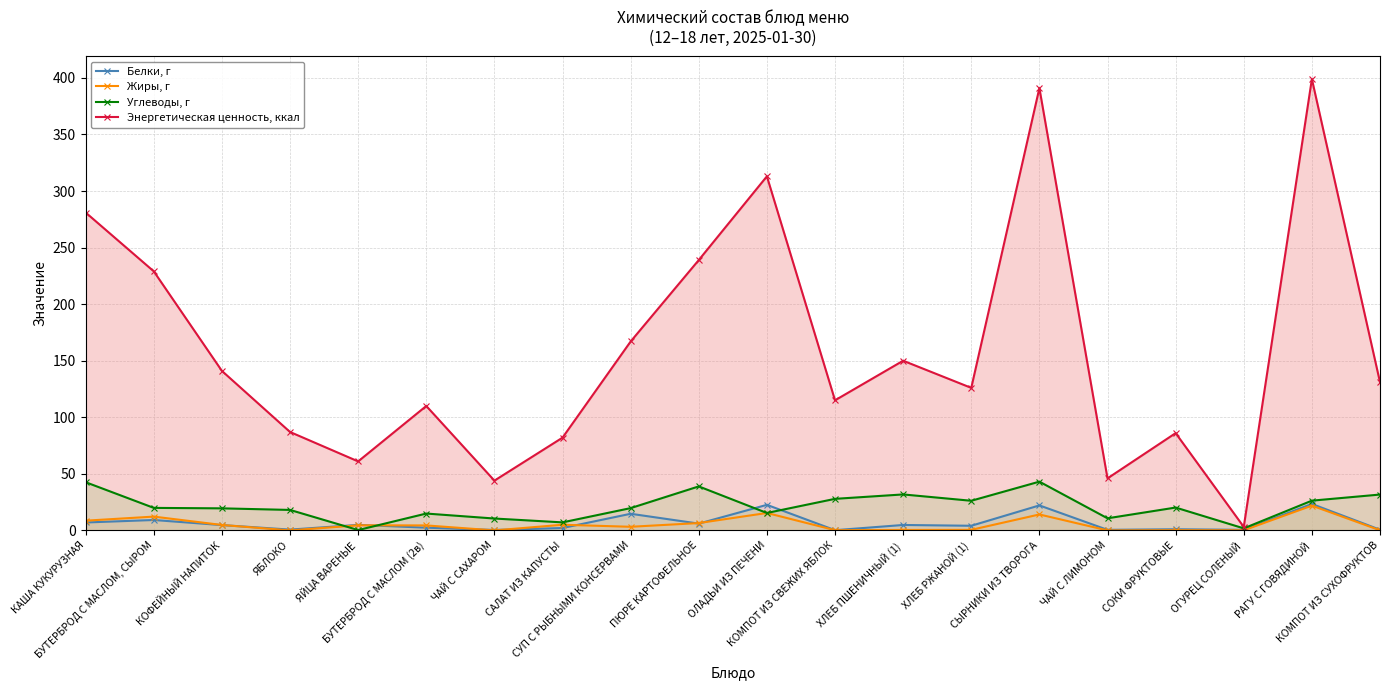

Rank the categories by Углеводы, г value from highest to lowest.

СЫРНИКИ ИЗ ТВОРОГА, КАША КУКУРУЗНАЯ, ПЮРЕ КАРТОФЕЛЬНОЕ, ХЛЕБ ПШЕНИЧНЫЙ (1), КОМПОТ ИЗ СУХОФРУКТОВ, КОМПОТ ИЗ СВЕЖИХ ЯБЛОК, РАГУ С ГОВЯДИНОЙ, ХЛЕБ РЖАНОЙ (1), СОКИ ФРУКТОВЫЕ, БУТЕРБРОД С МАСЛОМ, СЫРОМ, СУП С РЫБНЫМИ КОНСЕРВАМИ, КОФЕЙНЫЙ НАПИТОК, ЯБЛОКО, ОЛАДЬИ ИЗ ПЕЧЕНИ, БУТЕРБРОД С МАСЛОМ (2в), ЧАЙ С ЛИМОНОМ, ЧАЙ С САХАРОМ, САЛАТ ИЗ КАПУСТЫ, ОГУРЕЦ СОЛЕНЫЙ, ЯЙЦА ВАРЕНЫЕ